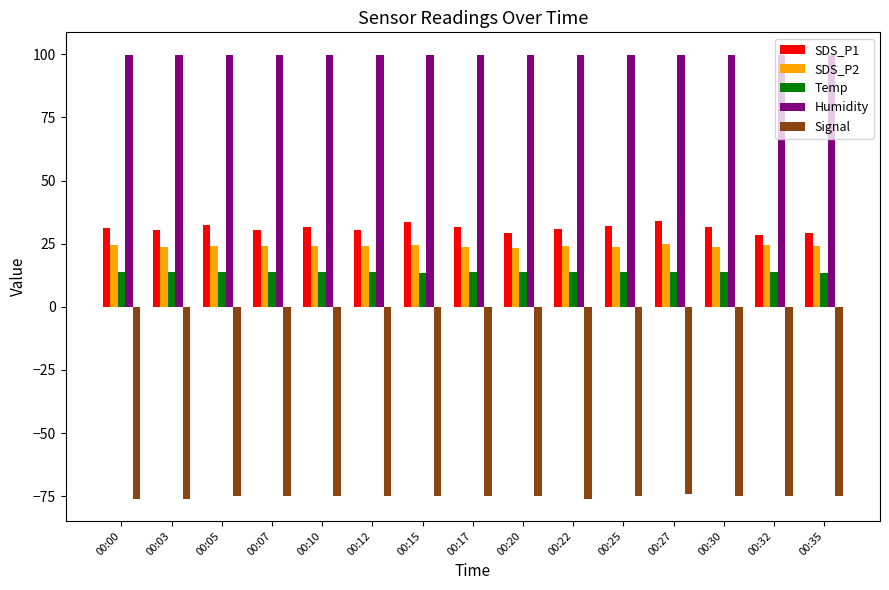

What is the value of the Humidity bar at the 12th from the left?

99.9